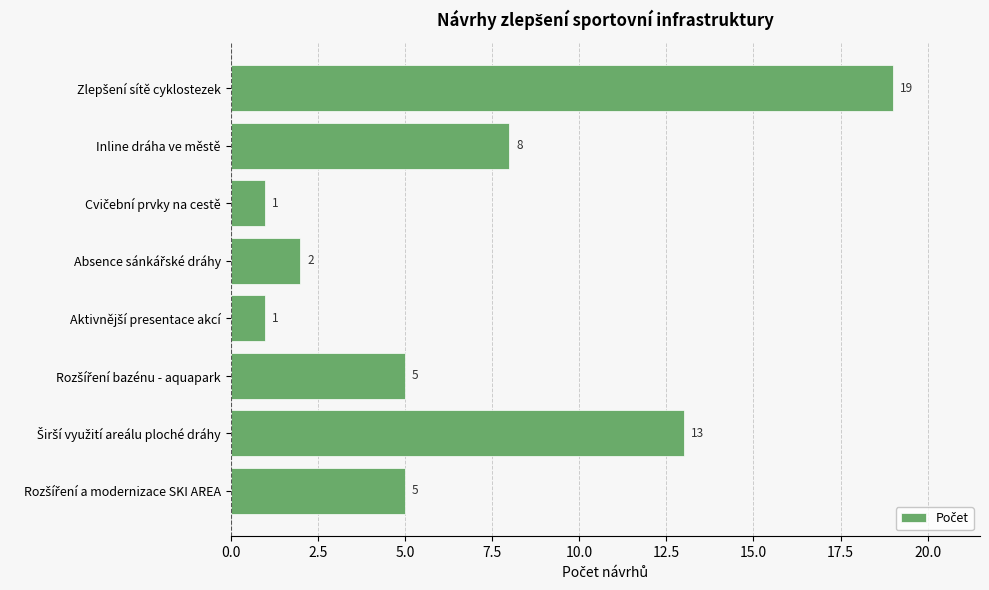

What is the maximum value shown in the chart?

19